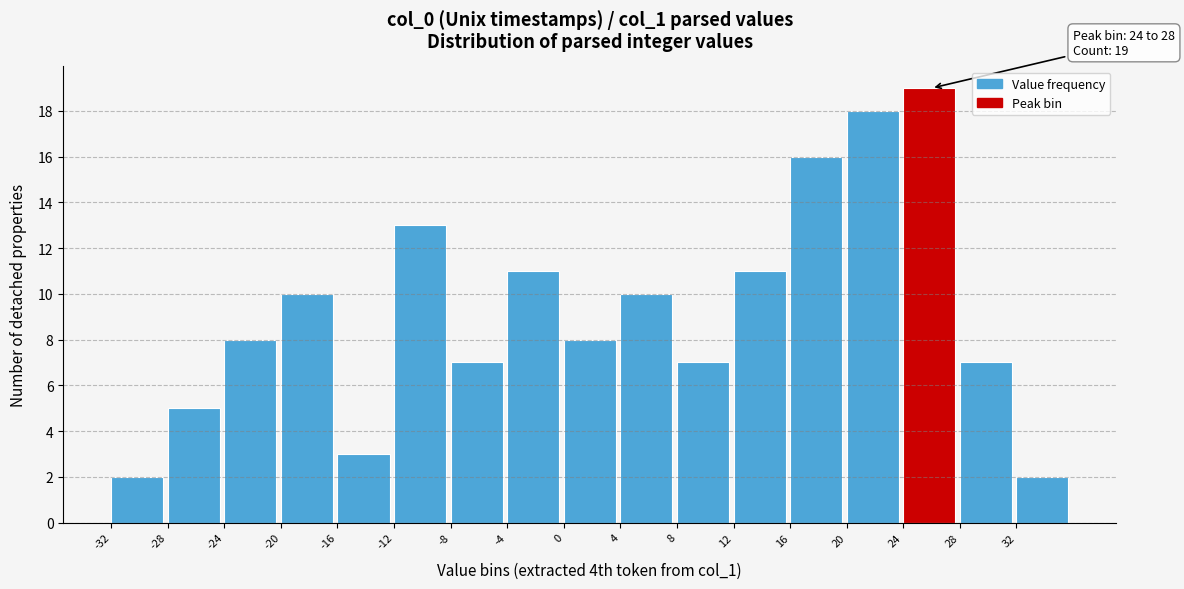

Over which range of the x-axis is the bar tallest?

24 to 28